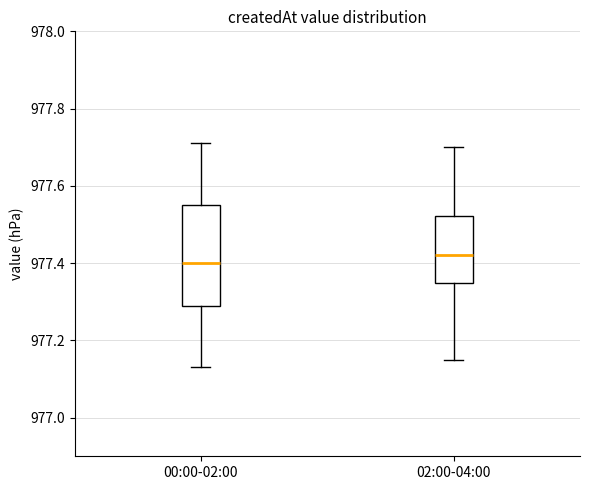

Comparing the boxes themselves (not the whiskers), which one is the tallest?

00:00-02:00